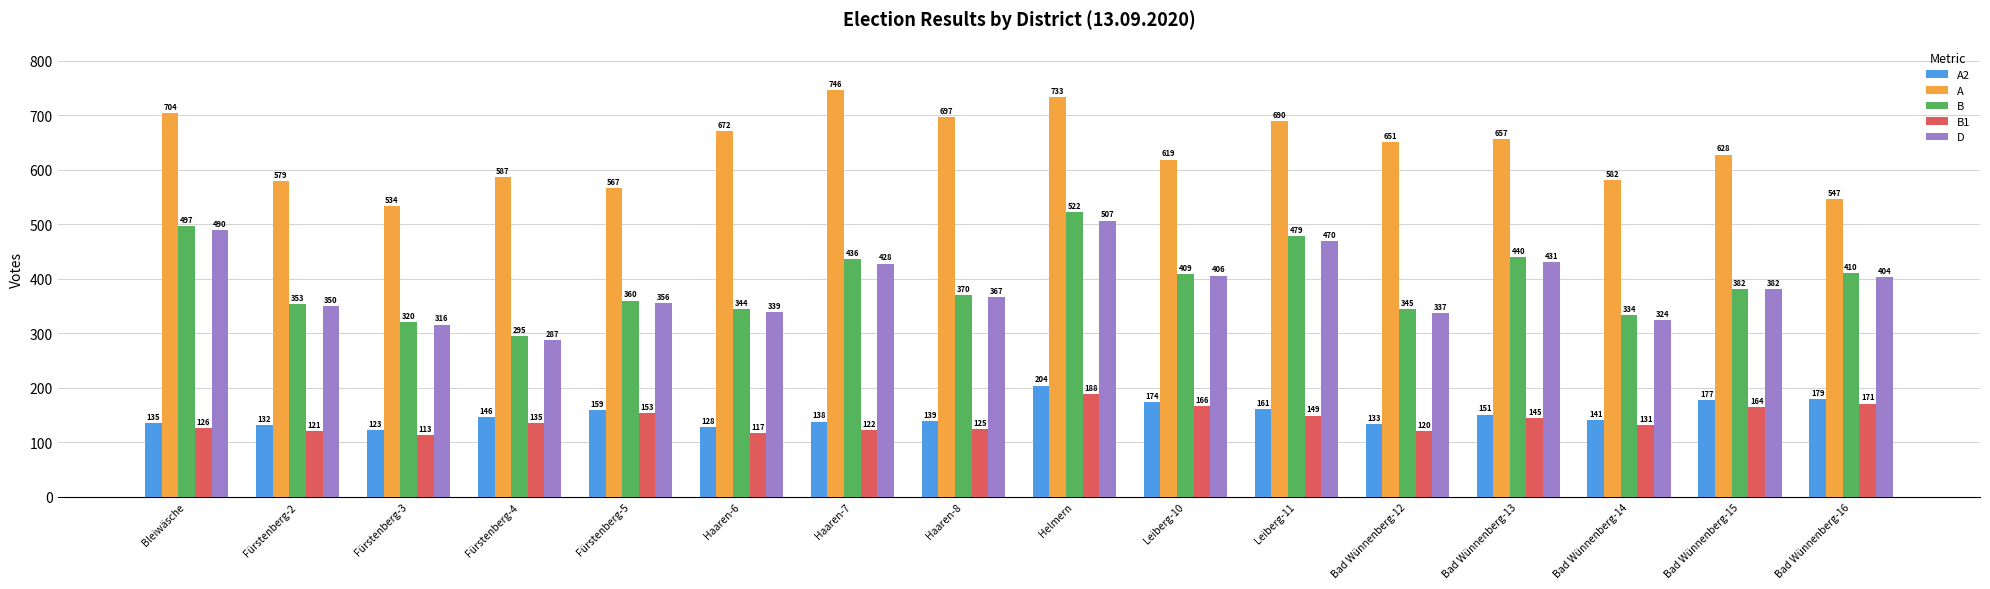

What is the sum of all D values?

6194